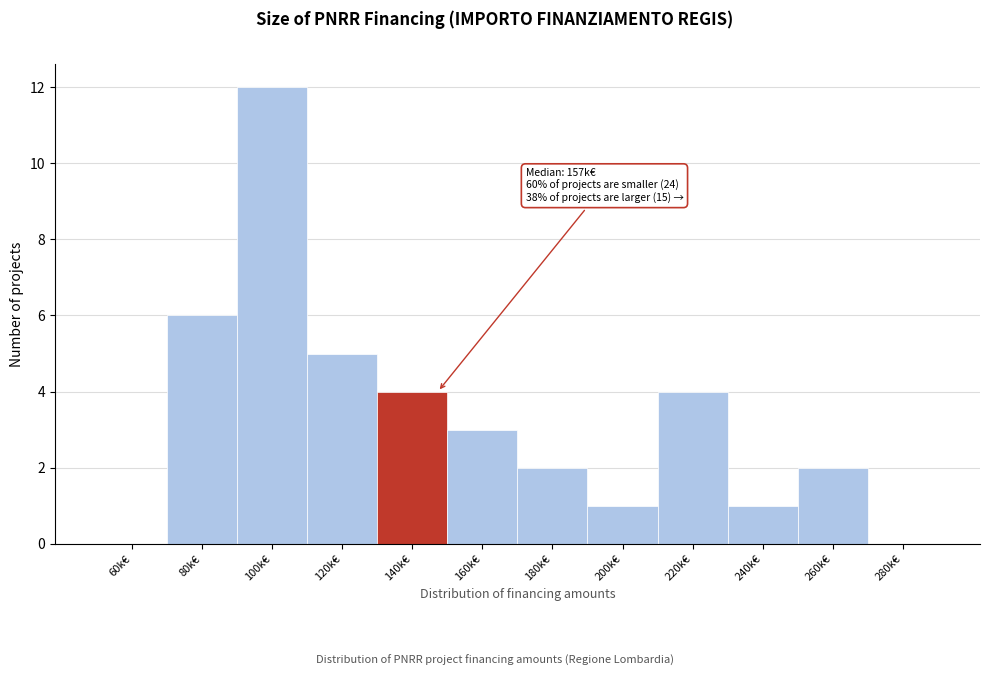

Reading right to left, what are all the values shown in this chart?

280k€=0	260k€=2	240k€=1	220k€=4	200k€=1	180k€=2	160k€=3	140k€=4	120k€=5	100k€=12	80k€=6	60k€=0